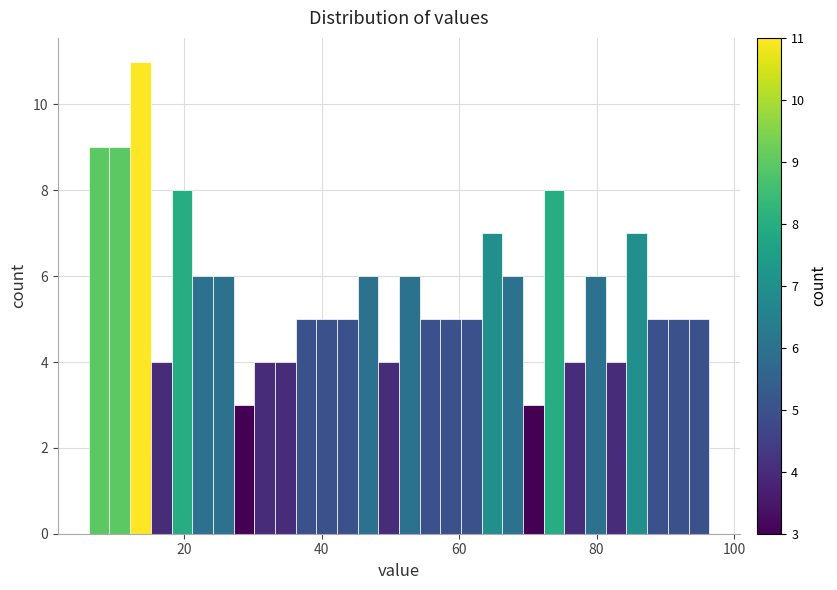

Read against the x-axis, roughly where is the centre of the tallest bar?

14